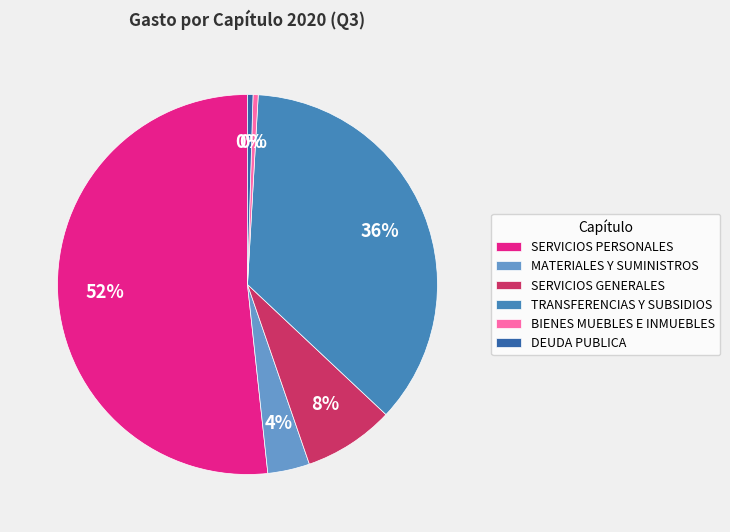

How many segments does this pie chart have?

6